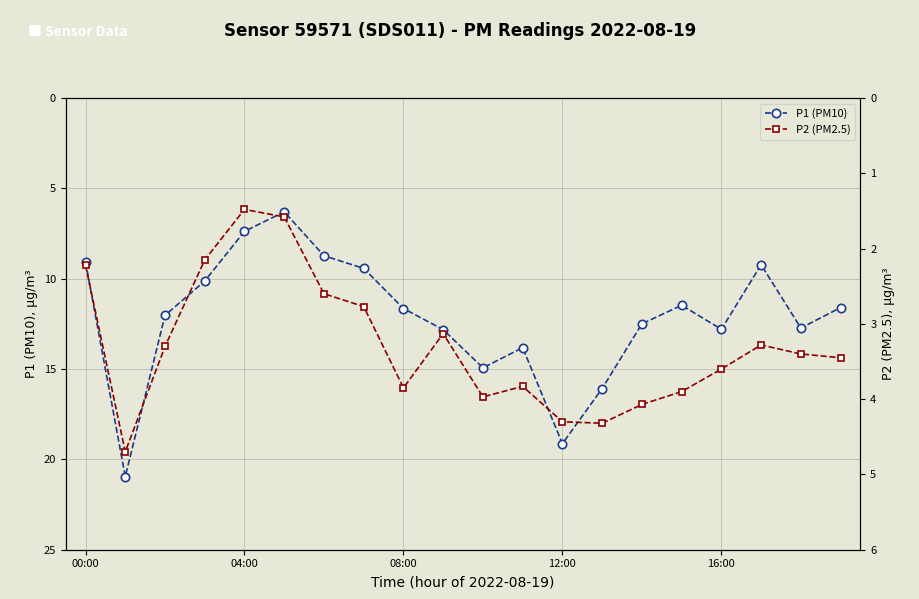

True or false: P2 (PM2.5) and P1 (PM10) cross at least once.

False